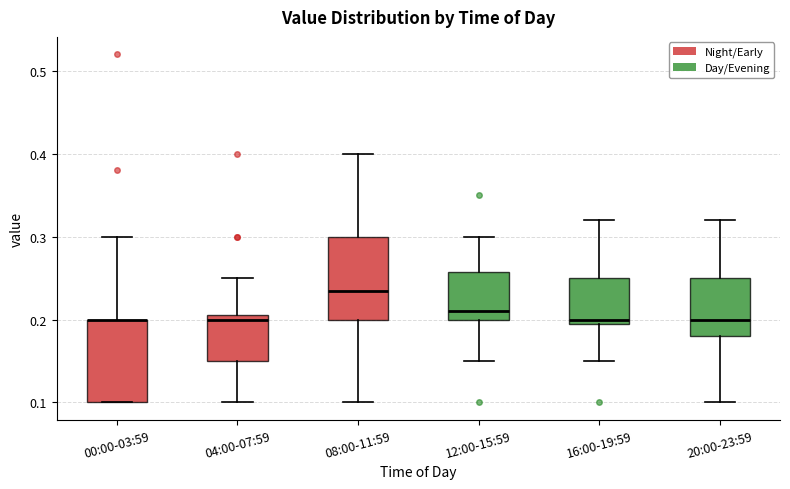

Reading left to right, transcribe this box plot: for each box, give where its median line is, the range the box spans, and where its two whiskers end, as read against the y-axis. The values are not printed on the chart, so give them approximately, as read against the axis.

00:00-03:59: median 0.20 (drawn on the box's upper edge), box 0.10 to 0.20, whiskers 0.10 to 0.30
04:00-07:59: median 0.20, box 0.15 to 0.21, whiskers 0.10 to 0.25
08:00-11:59: median 0.24, box 0.20 to 0.30, whiskers 0.10 to 0.40
12:00-15:59: median 0.21, box 0.20 to 0.26, whiskers 0.15 to 0.30
16:00-19:59: median 0.20 (just above the box's lower edge), box 0.20 to 0.25, whiskers 0.15 to 0.32
20:00-23:59: median 0.20, box 0.18 to 0.25, whiskers 0.10 to 0.32